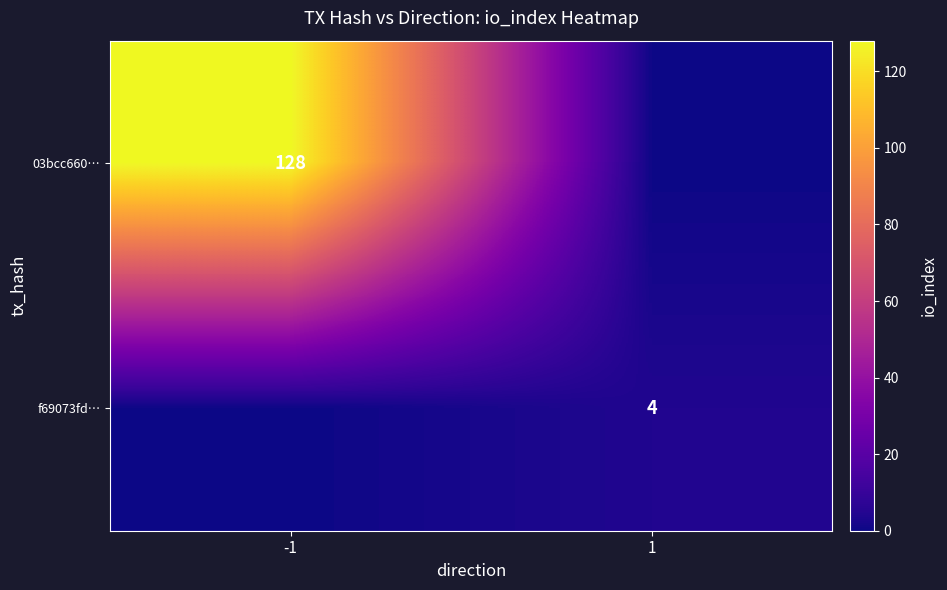

Is it true that 03bcc660… equals 128 at -1?

True